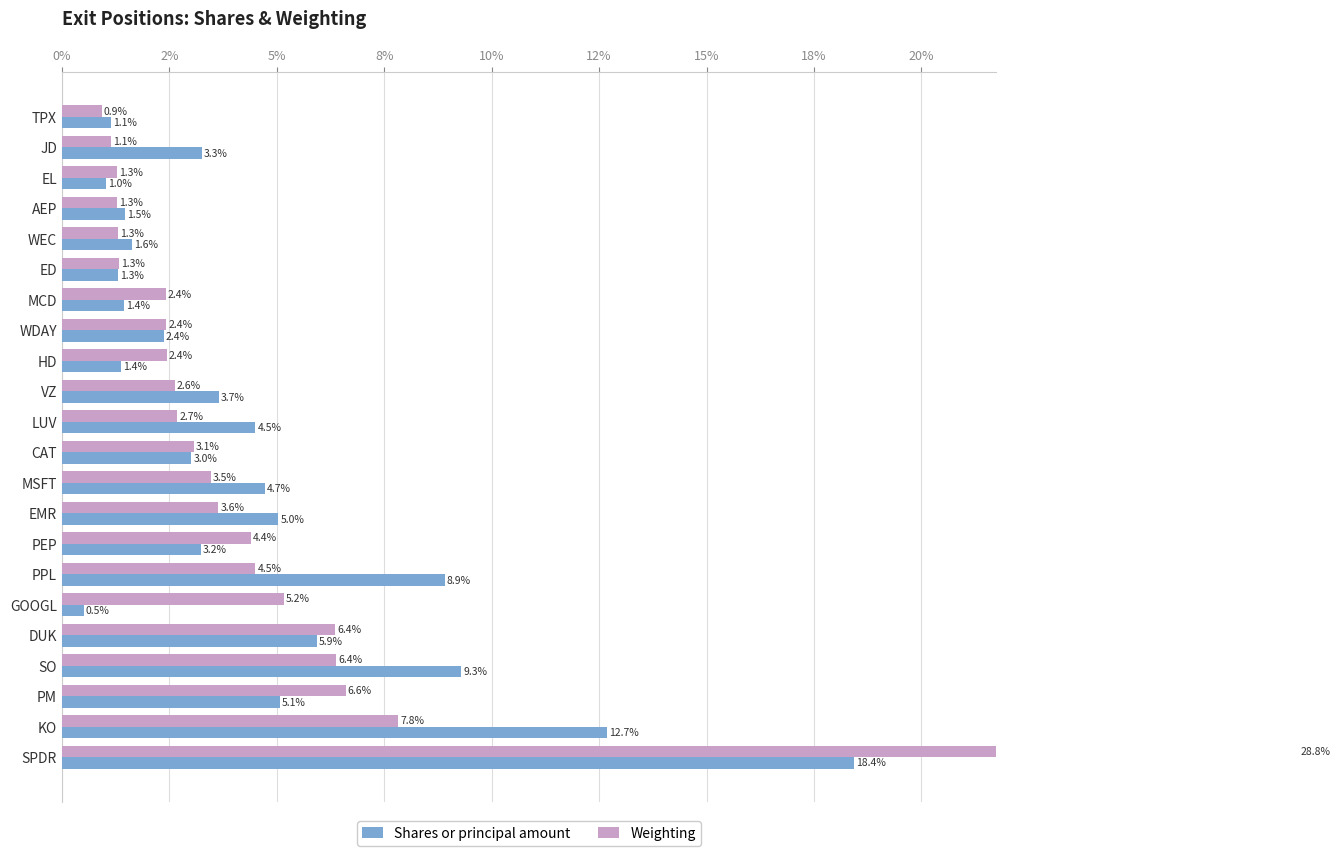

What is the sum of the Weighting values at CAT and PEP?

7.5